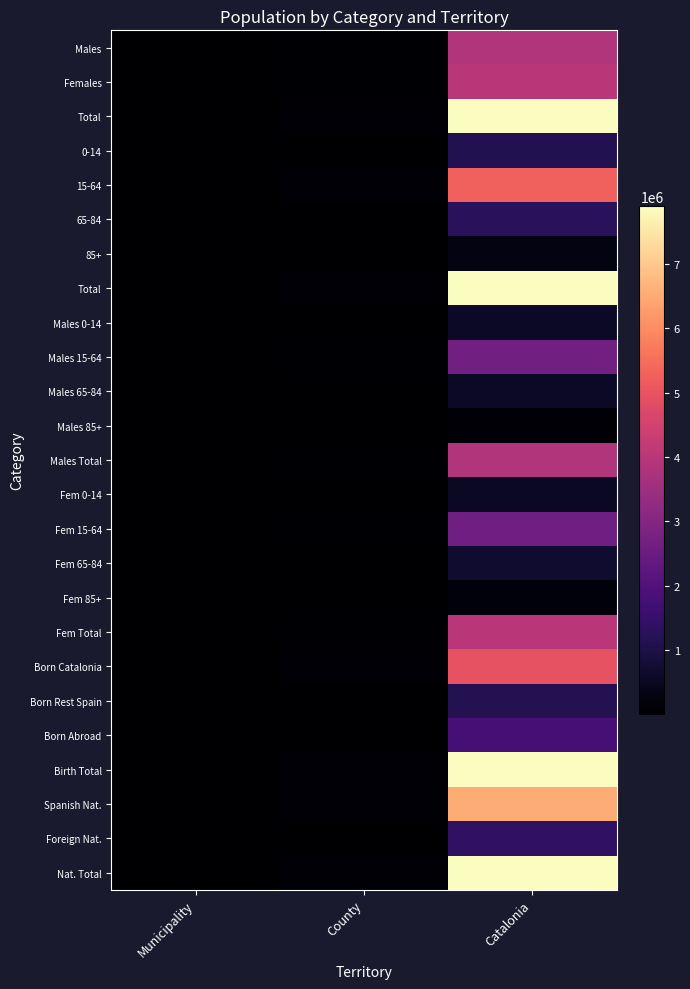

Which has a higher value, Catalonia or County?

Catalonia